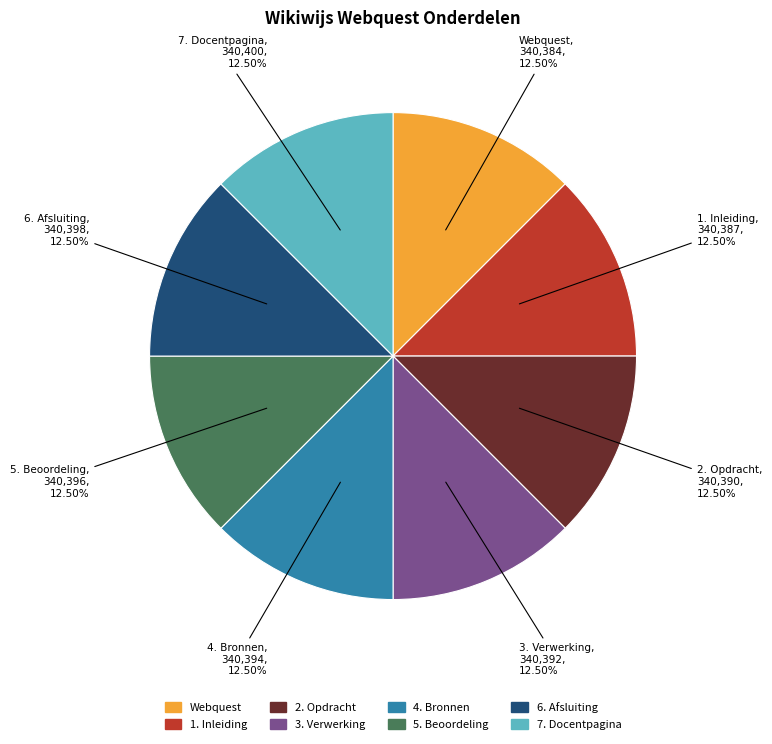

Does any single category account for the majority?

No